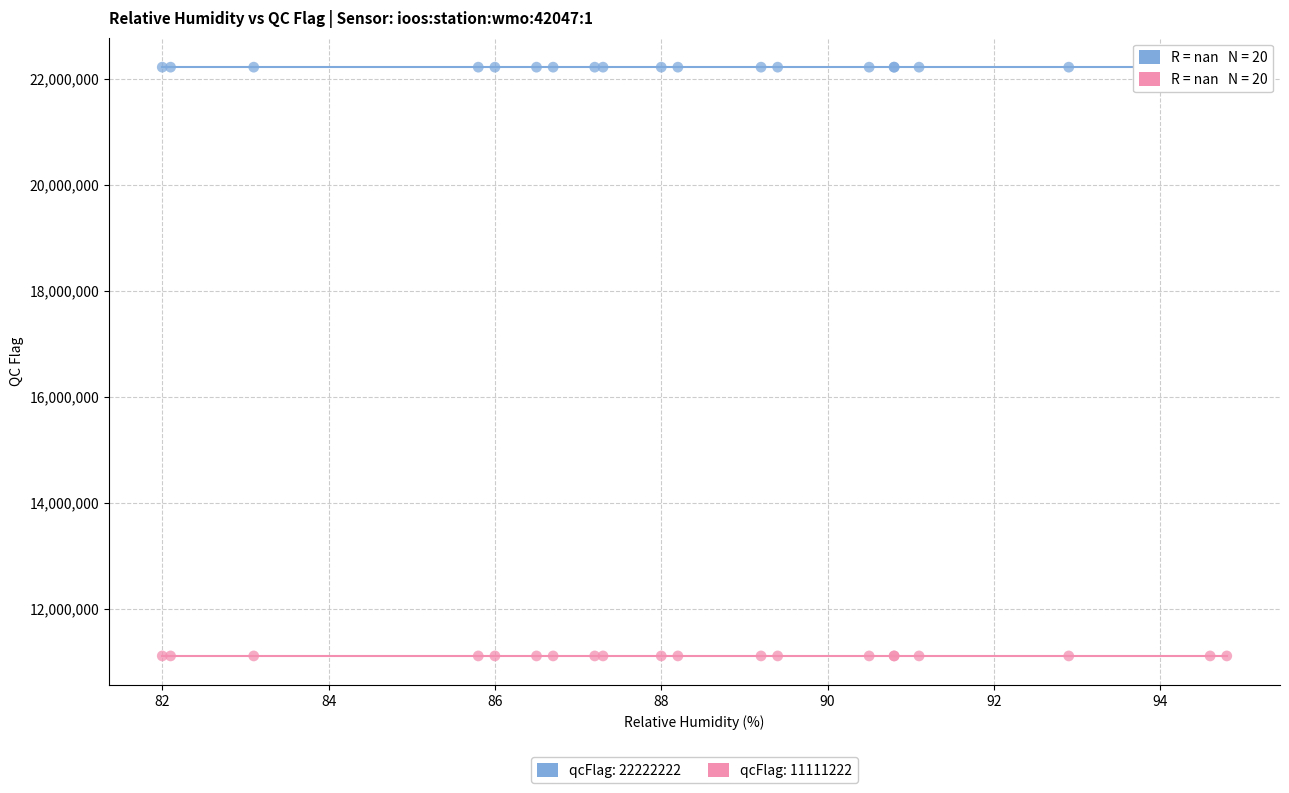

Which series contains the highest Y value?

qcFlag: 22222222